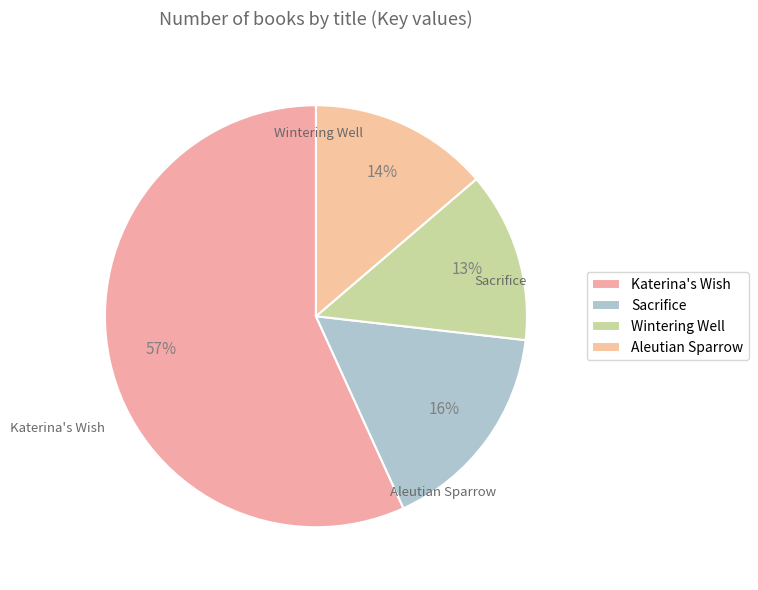

How many segments does this pie chart have?

4